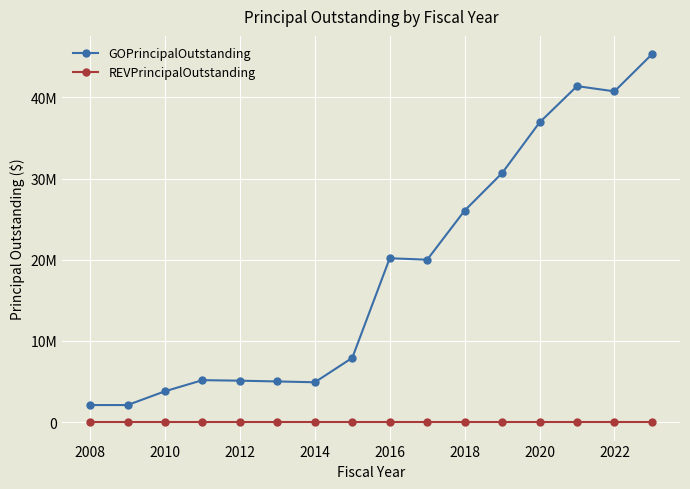

Does the chart display data point markers on the line(s)?

Yes